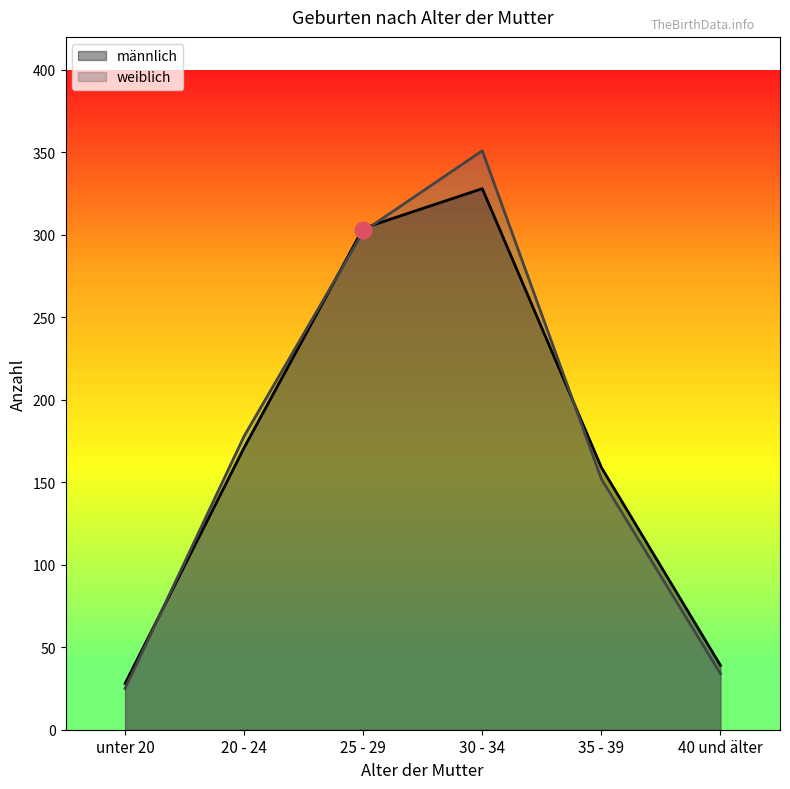

Is the value of männlich at 30 - 34 greater than the value of weiblich at 35 - 39?

Yes